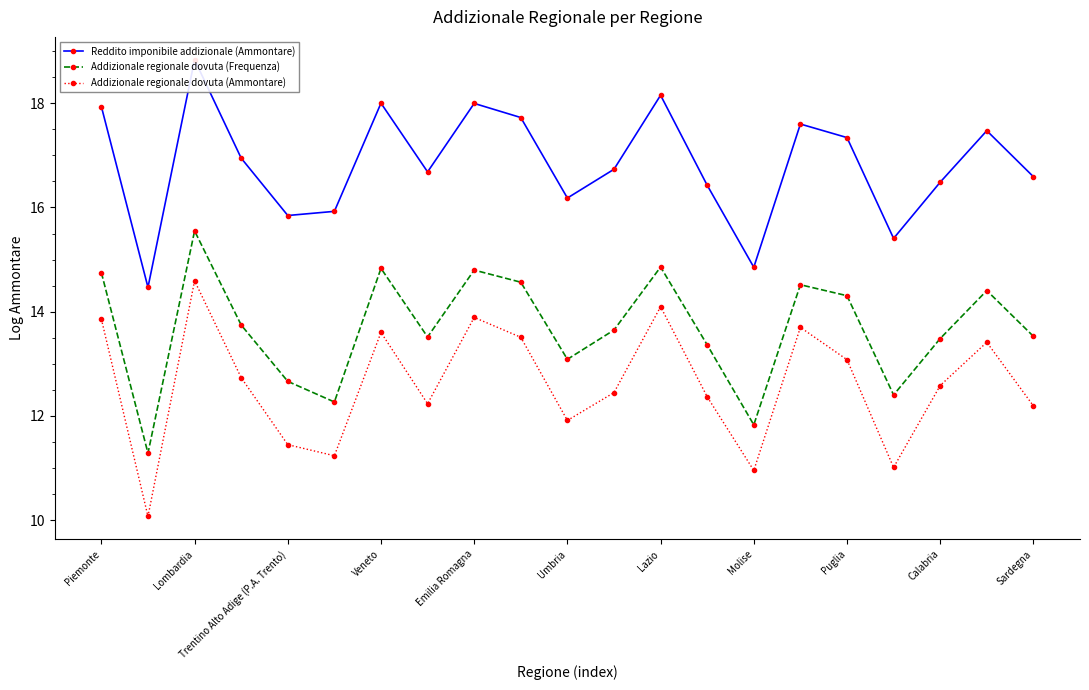

Does the chart have visible grid lines?

No